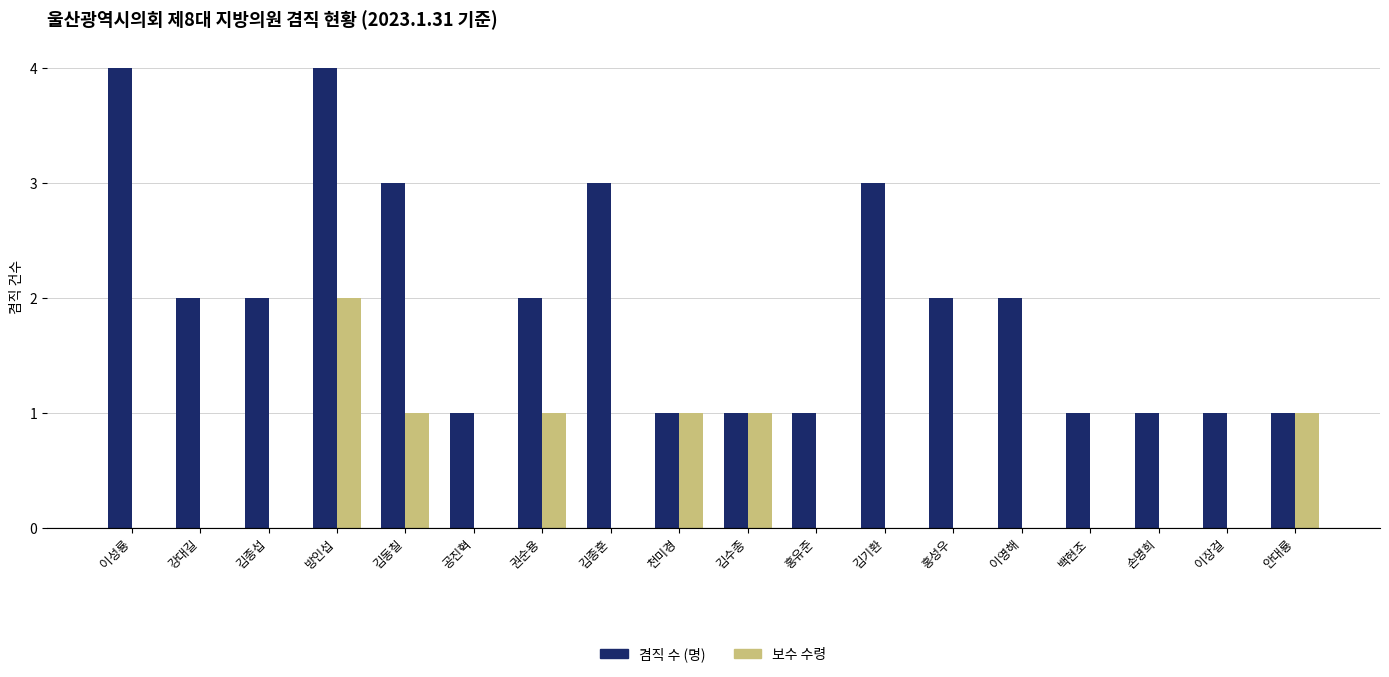

What is the sum of the 겸직 수 (명) values at 권순용 and 안대룡?

3